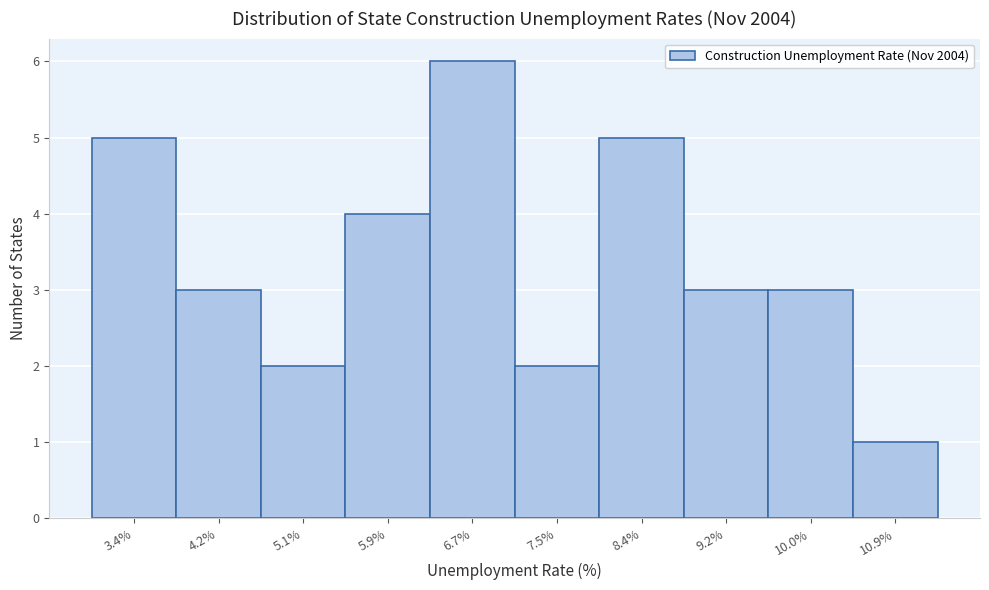

Reading right to left, extract all data points from this chart.

1	3	3	5	2	6	4	2	3	5